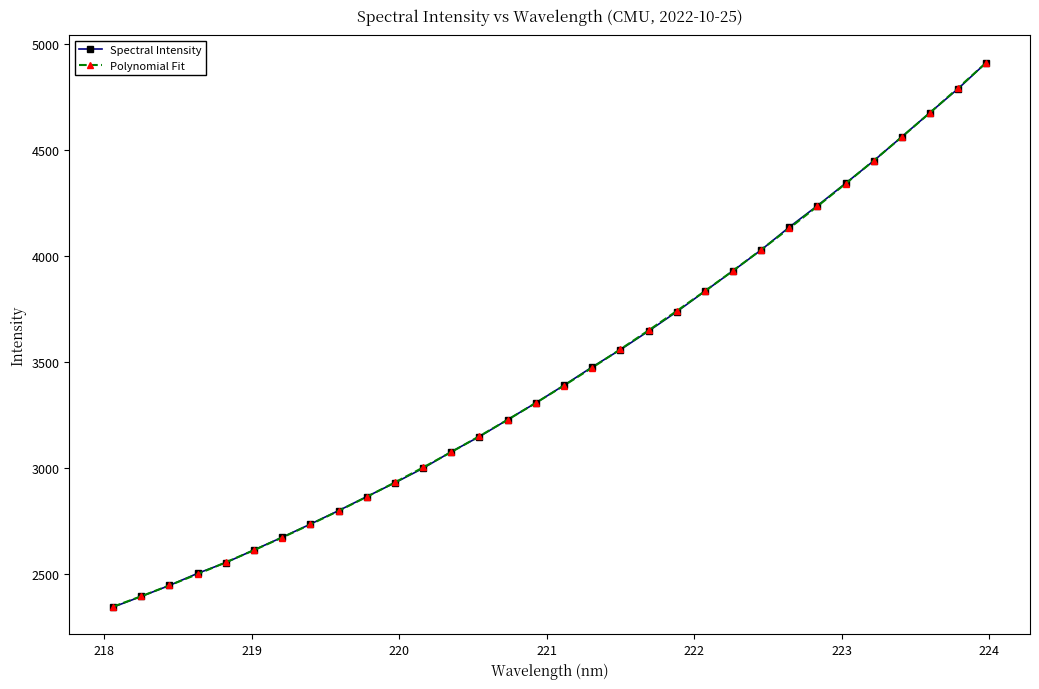

What is the value of the Spectral Intensity point at the 14th from the left?

3147.9